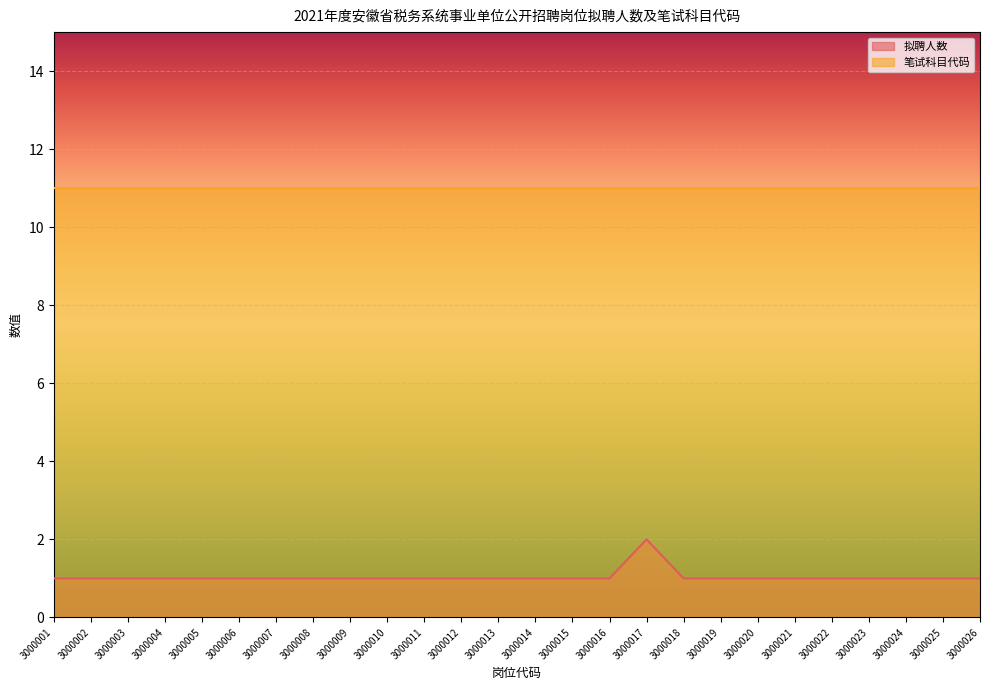

List the labels in order of value, largest first.

3000017, 3000001, 3000002, 3000003, 3000004, 3000005, 3000006, 3000007, 3000008, 3000009, 3000010, 3000011, 3000012, 3000013, 3000014, 3000015, 3000016, 3000018, 3000019, 3000020, 3000021, 3000022, 3000023, 3000024, 3000025, 3000026